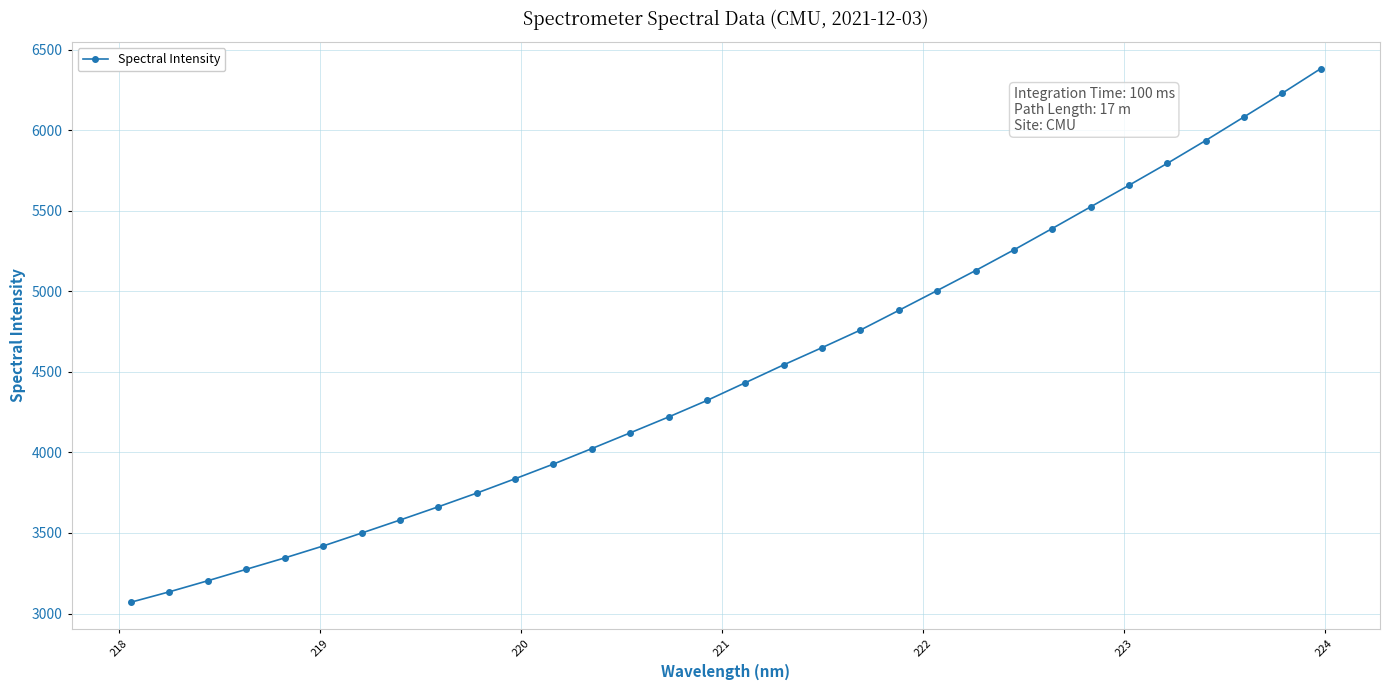

Does the chart have visible grid lines?

Yes